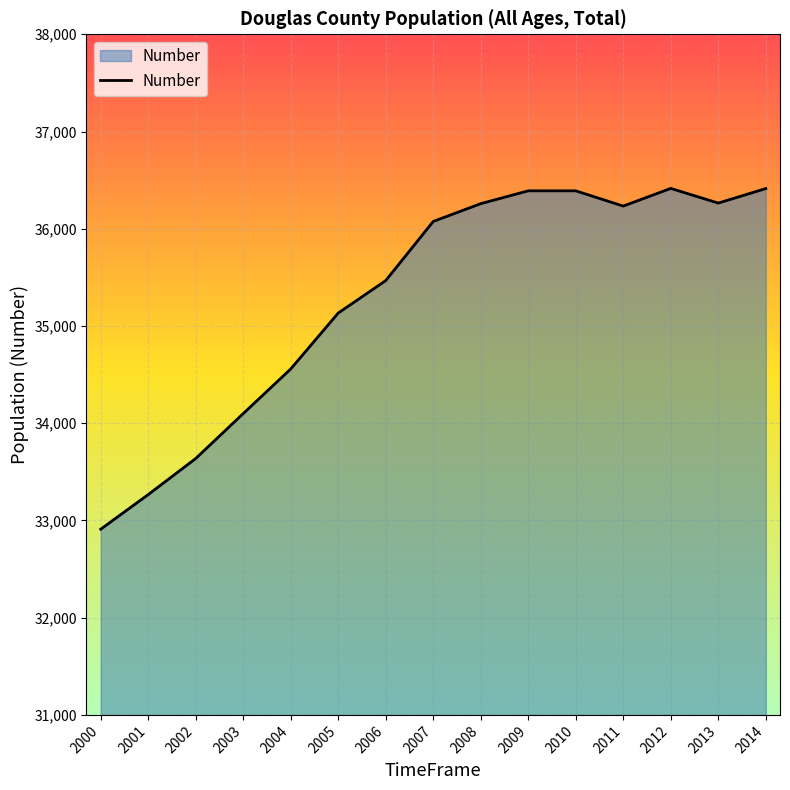

What is the sum of all values?

529508